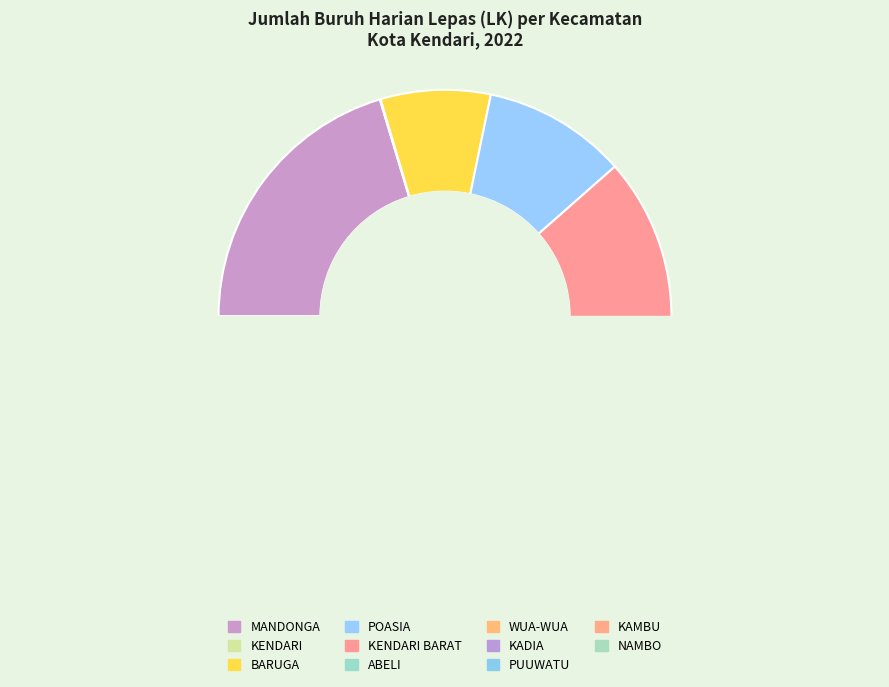

Does any single category account for the majority?

No